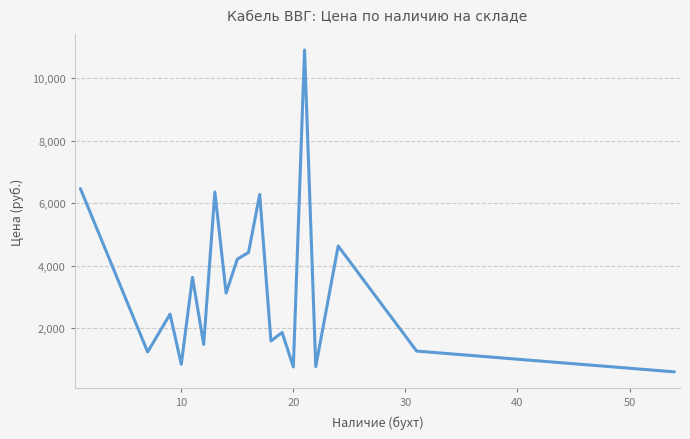

True or false: the data has more than 2 interior local peaks.

True